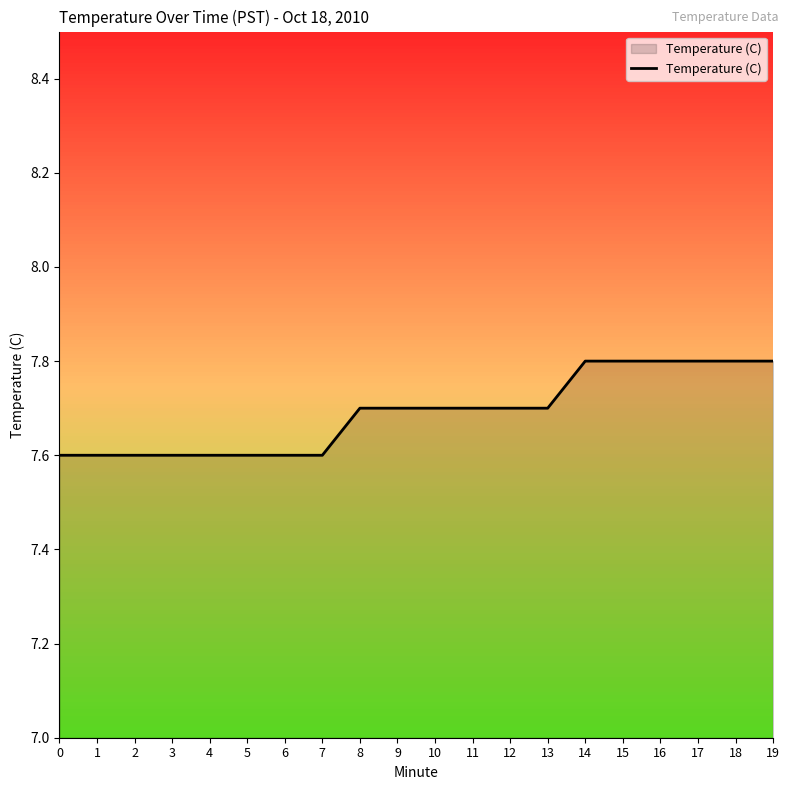

What is the sum of the values at 19 and 3?

15.4